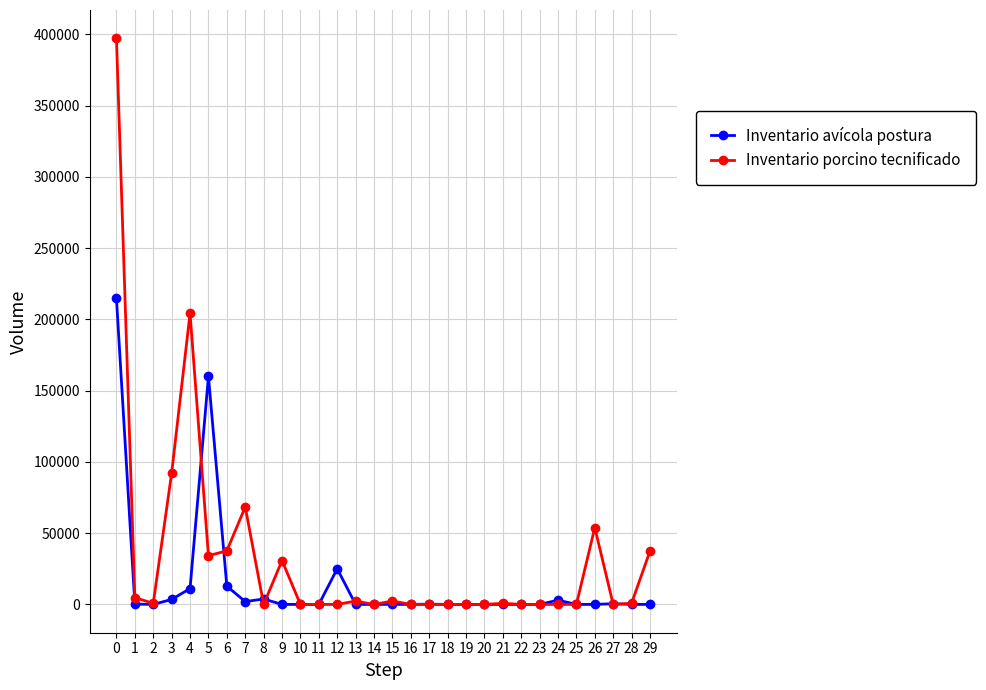

What is the sum of the Inventario avícola postura values at 6 and 26?

12800